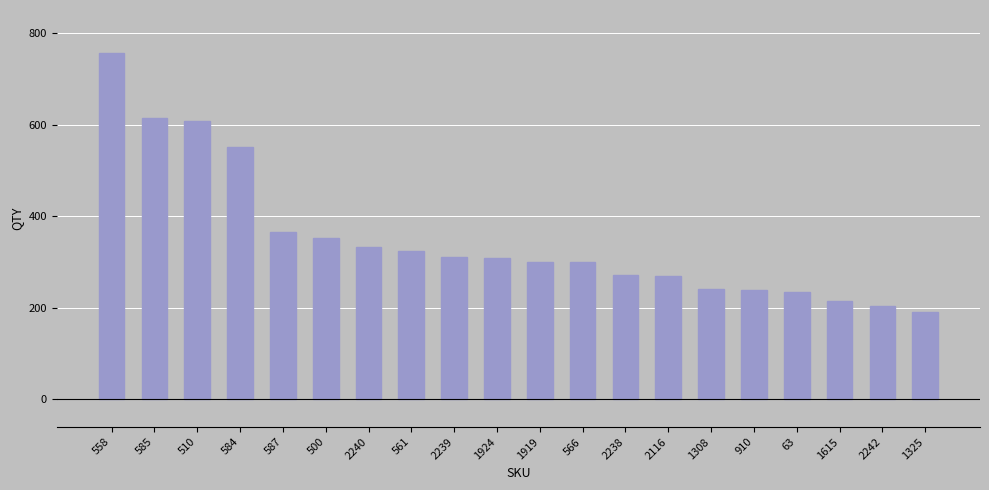

What is the average value?

349